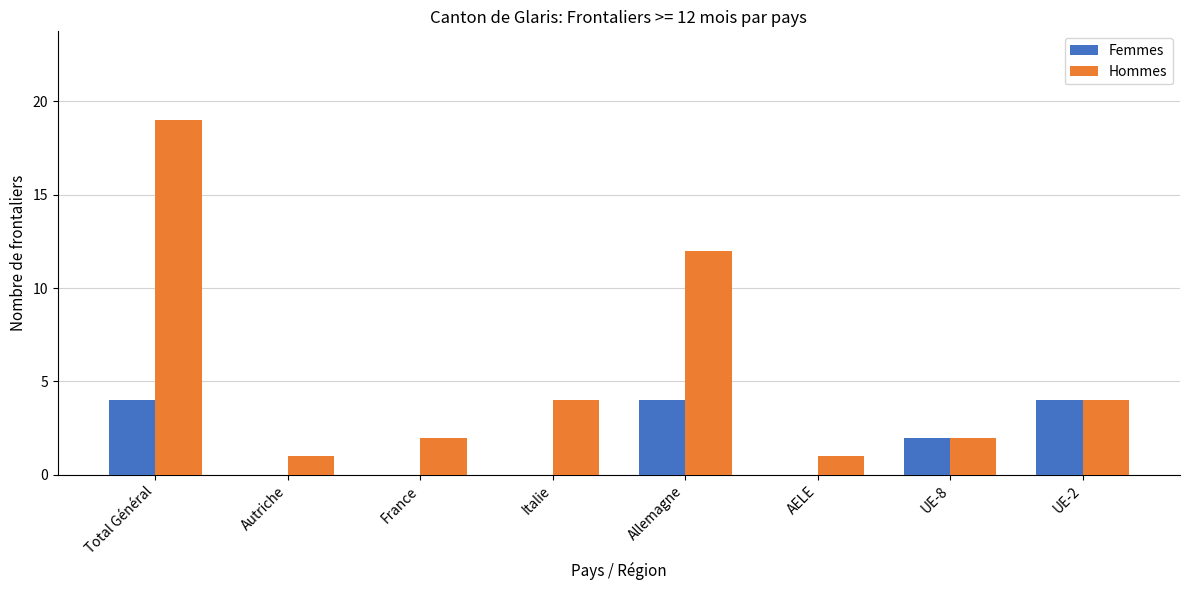

Is it true that Hommes equals 8 at Allemagne?

False